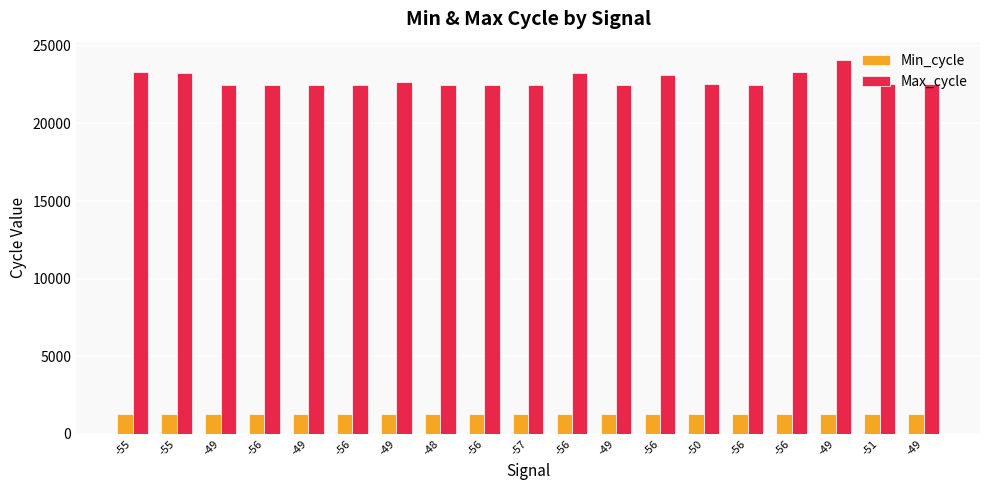

What are all the series names shown in the legend?

Min_cycle, Max_cycle